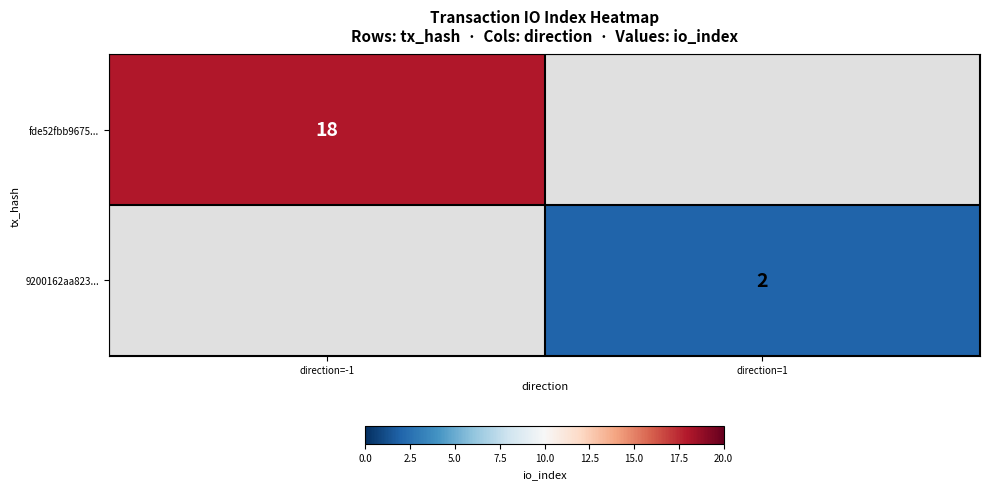

Count the number of data series in this chart.

2